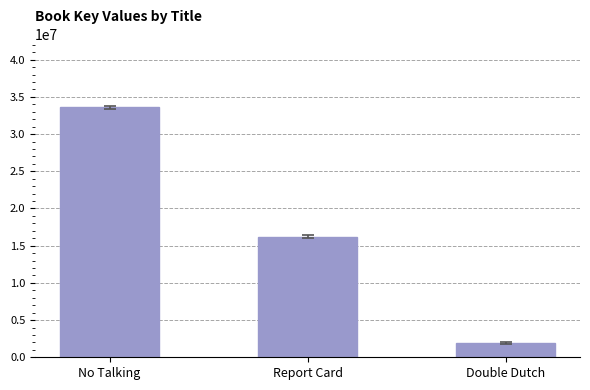

At which label does the data first exceed 16220892?

No Talking